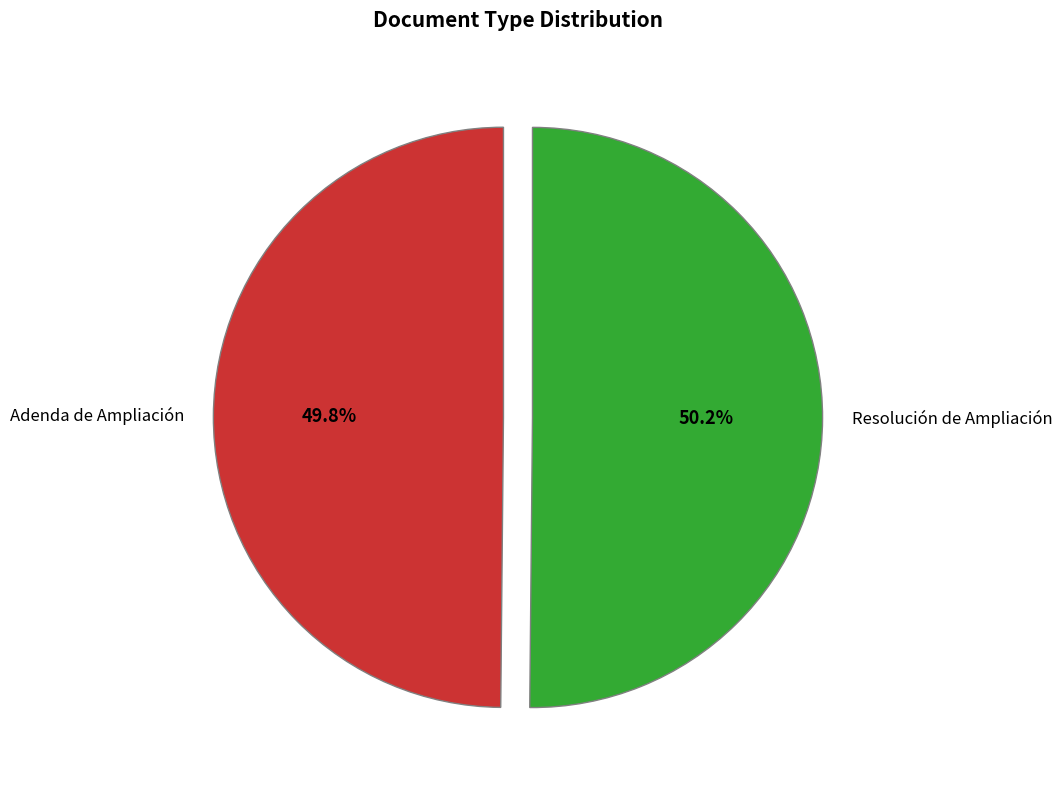

Does any single category account for the majority?

Yes